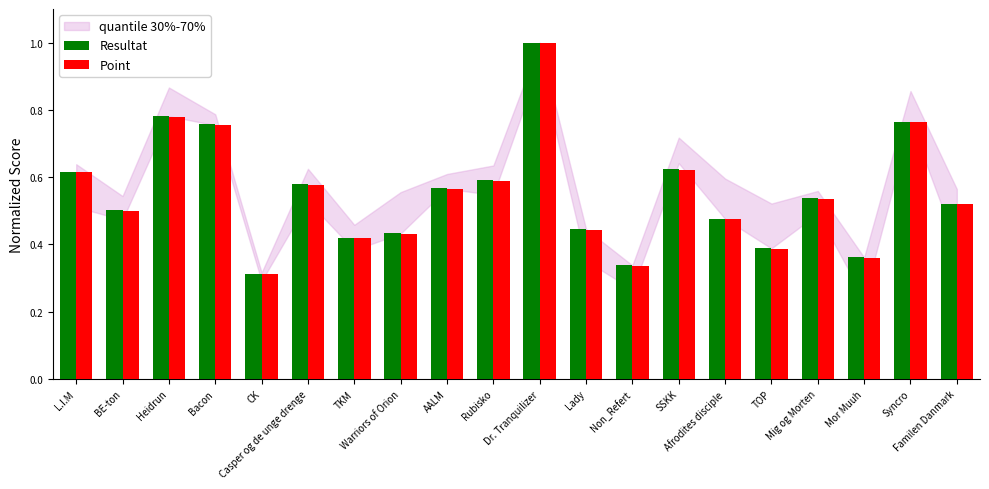

What position from the right is Syncro?

2